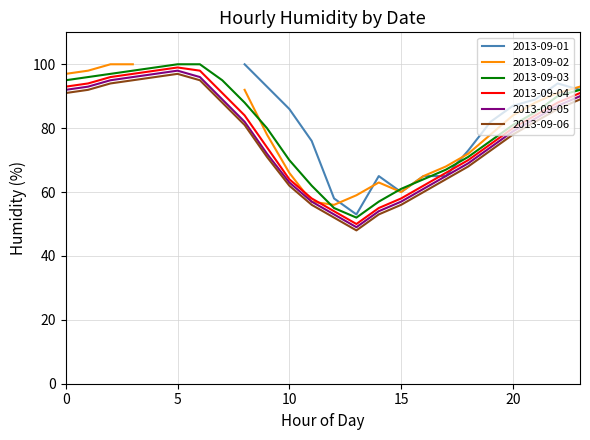

What is the minimum value for 2013-09-04?

50